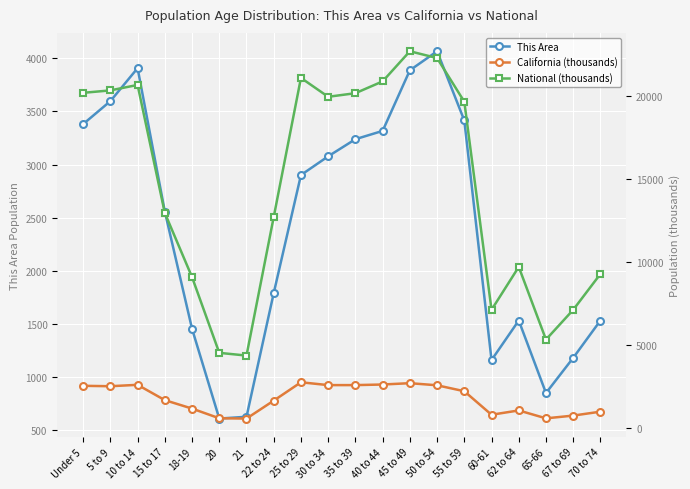

Rank the series by their maximum value, from lowest to highest.

California (thousands), This Area, National (thousands)